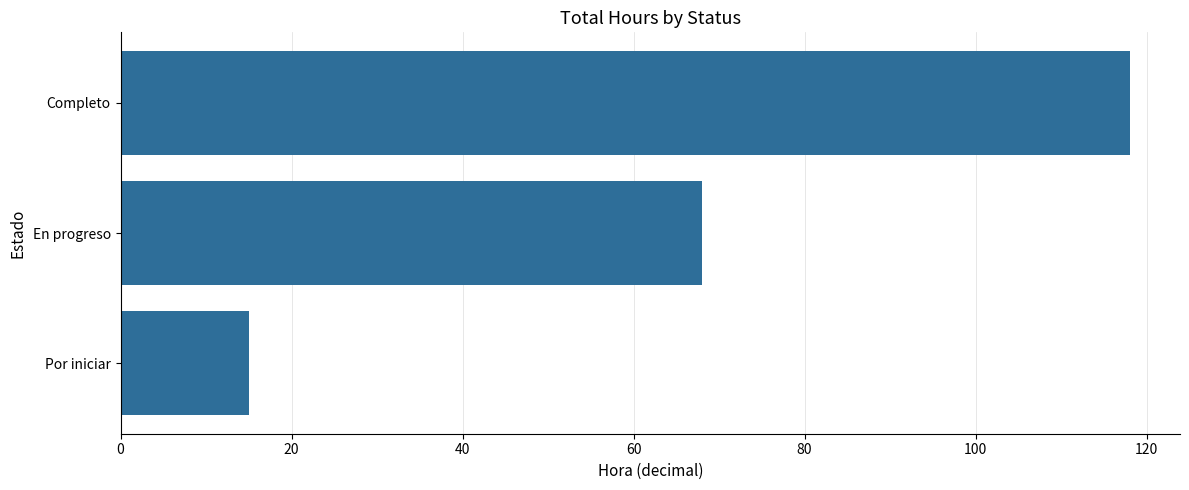

List the labels in order of value, largest first.

Completo, En progreso, Por iniciar